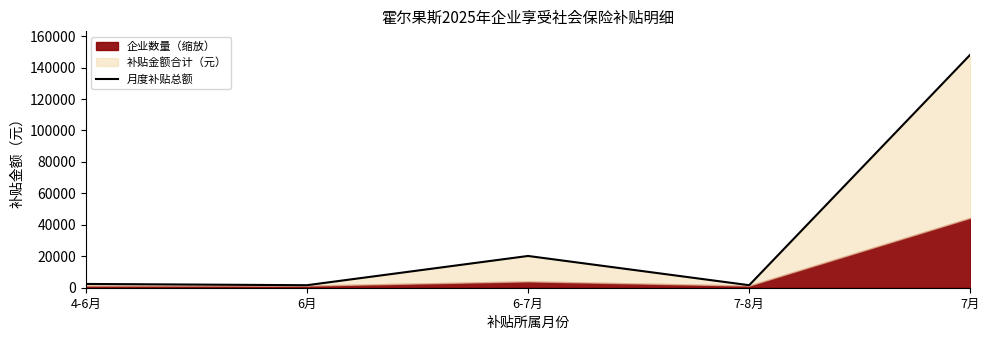

What position from the left is 6月?

2